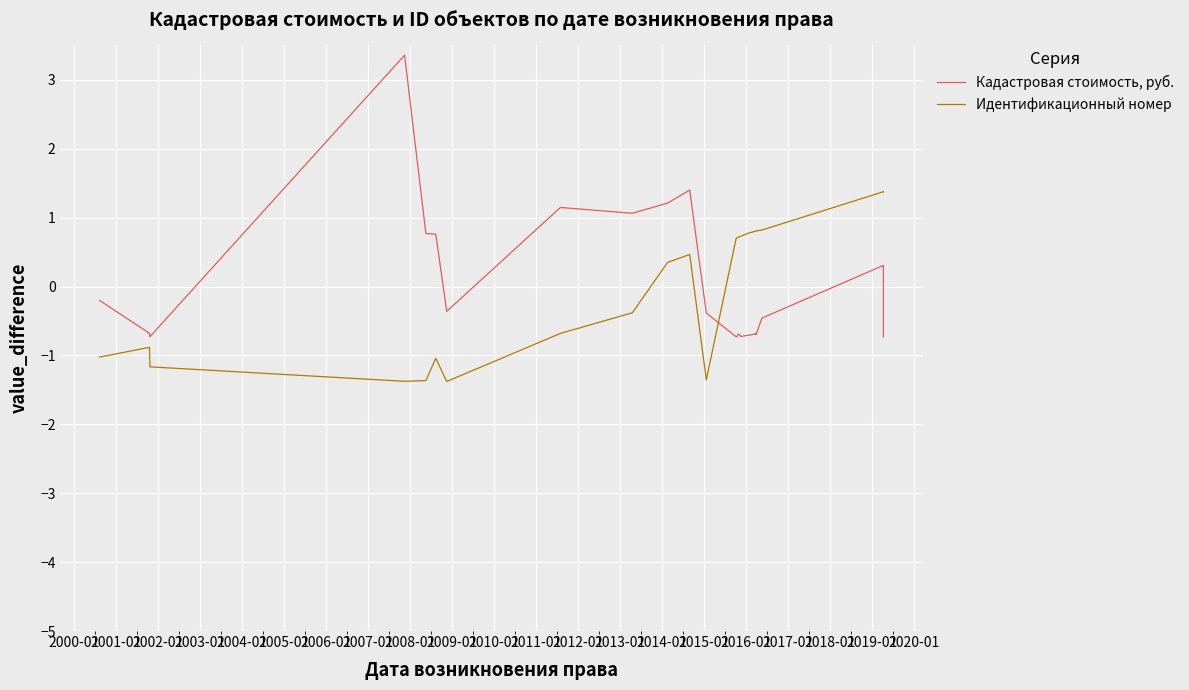

How many intersections are there between Кадастровая стоимость, руб. and Идентификационный номер?

1